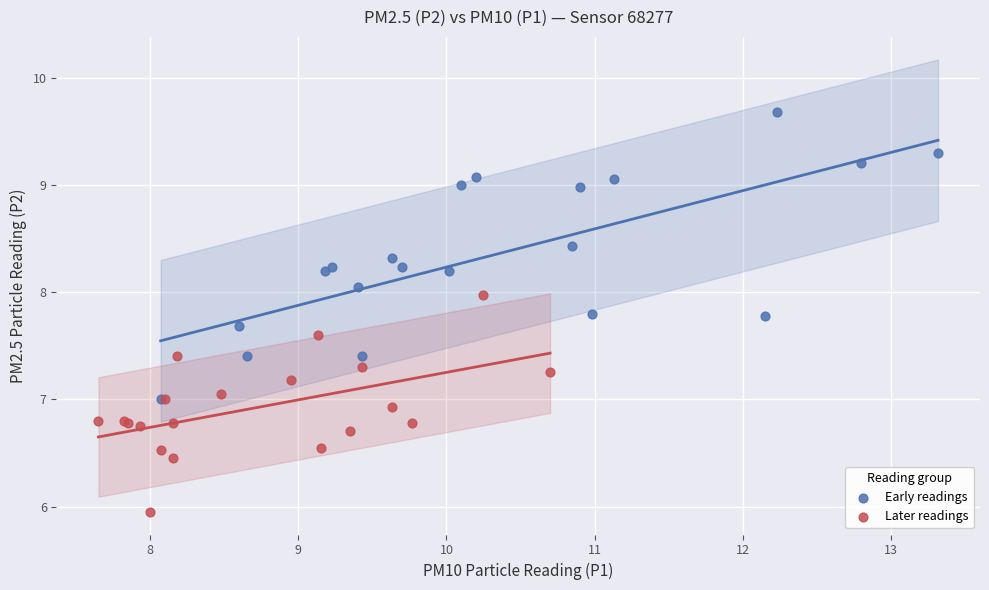

What are all the series names shown in the legend?

Early readings, Later readings